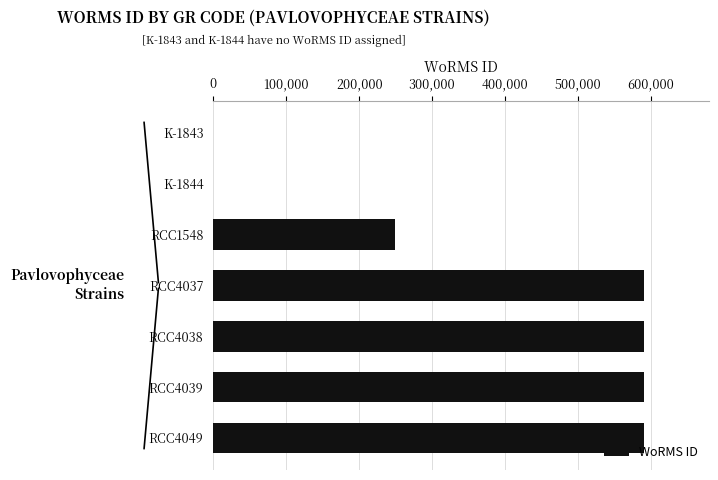

The value at RCC4039 is 590559. True or false?

True